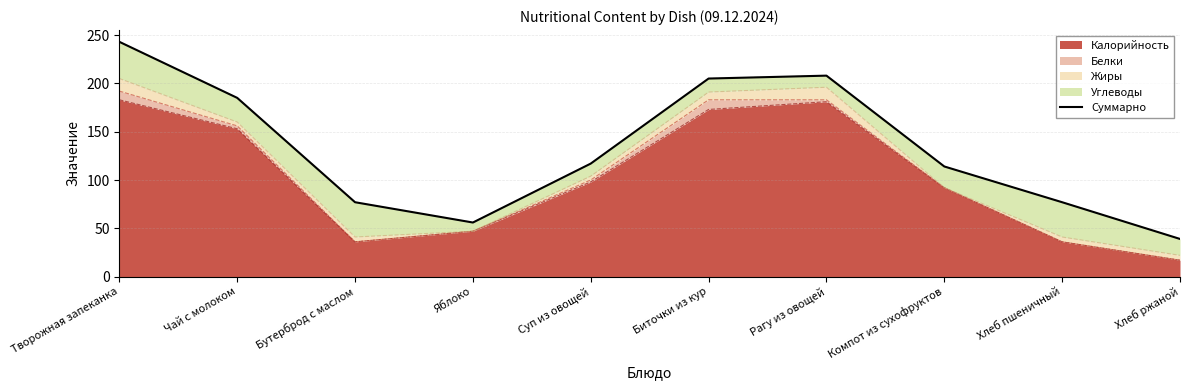

What is the label of the 2nd point from the right?

Хлеб пшеничный